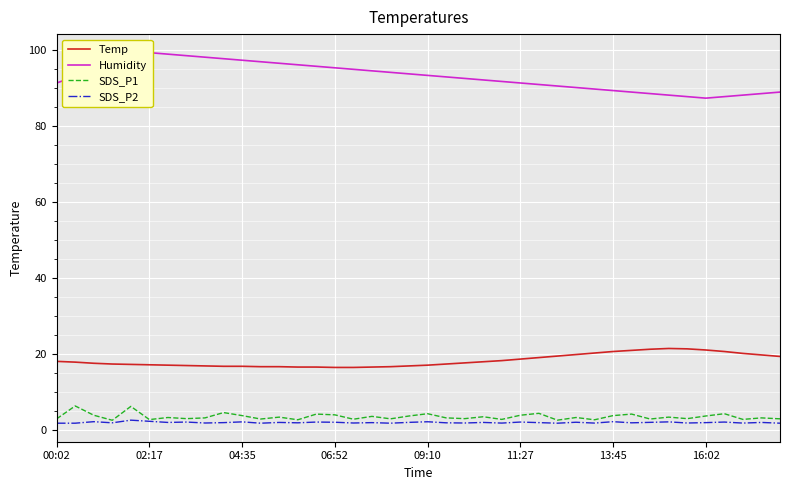

How many interior local peaks does the Temp series have?

1